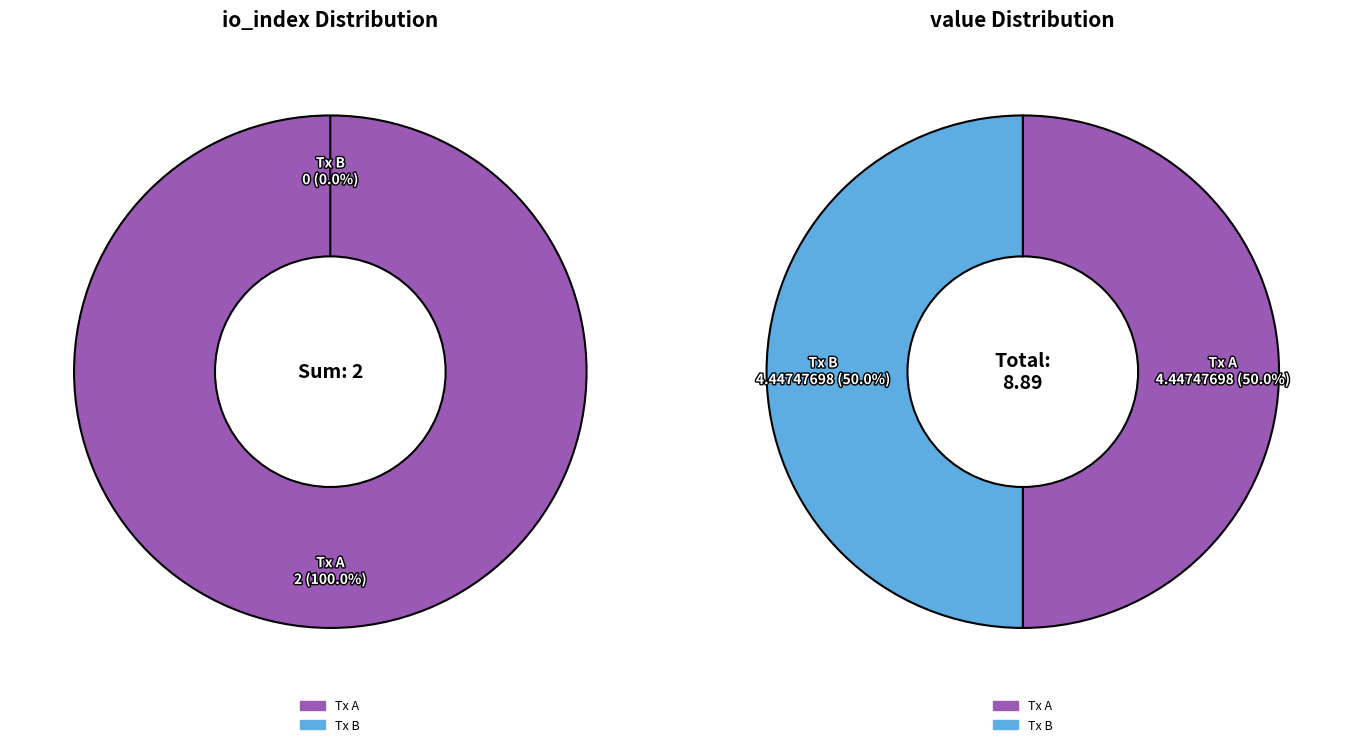

How many slices are in this pie chart?

2